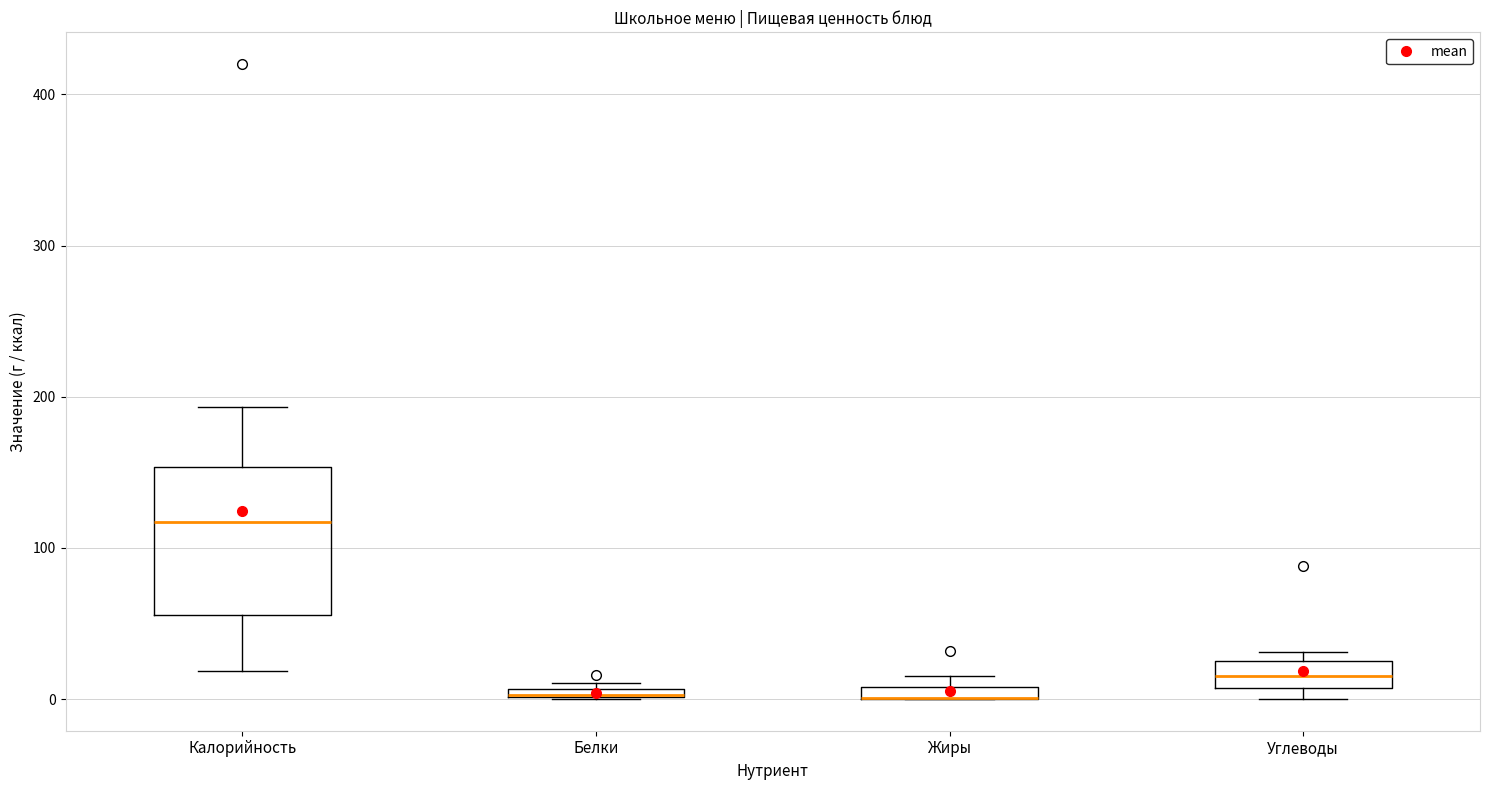

Where is the lower edge of the box for Жиры on the y-axis? The values are not printed on the chart, so give them approximately, as read against the axis.

0